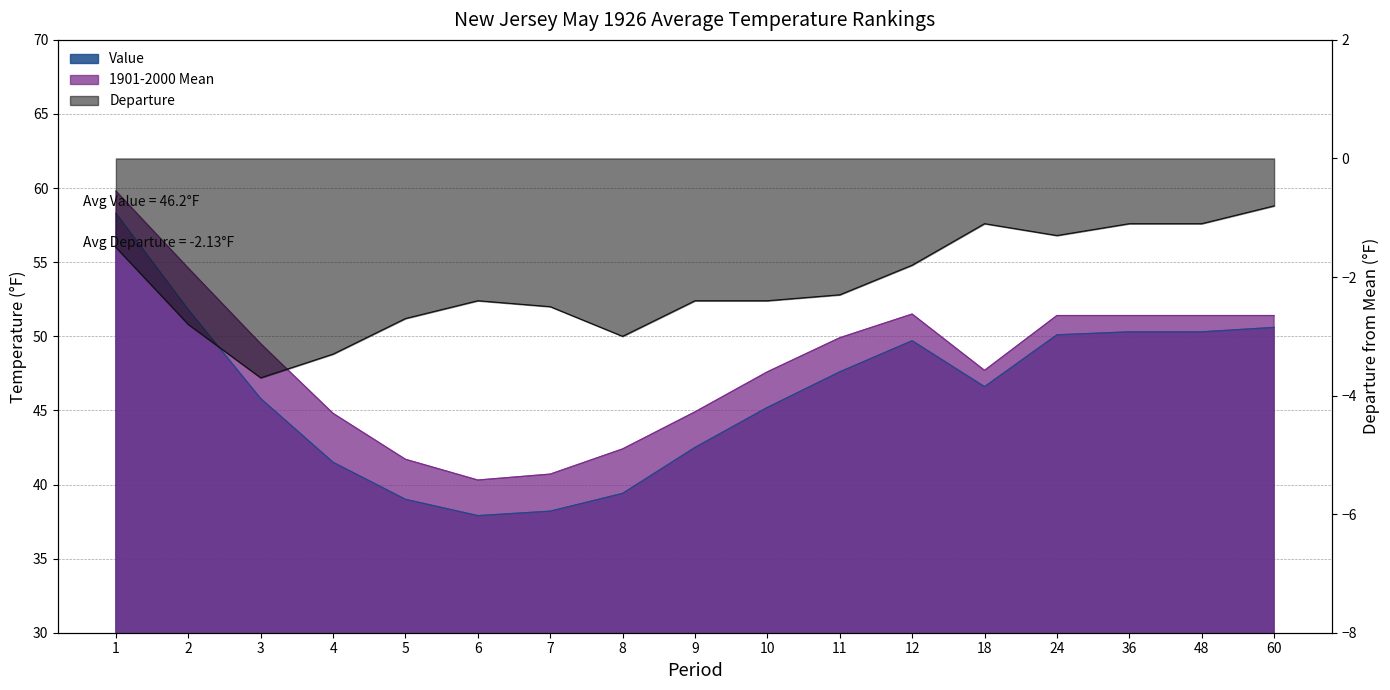

Read the Value value at 48.

50.3